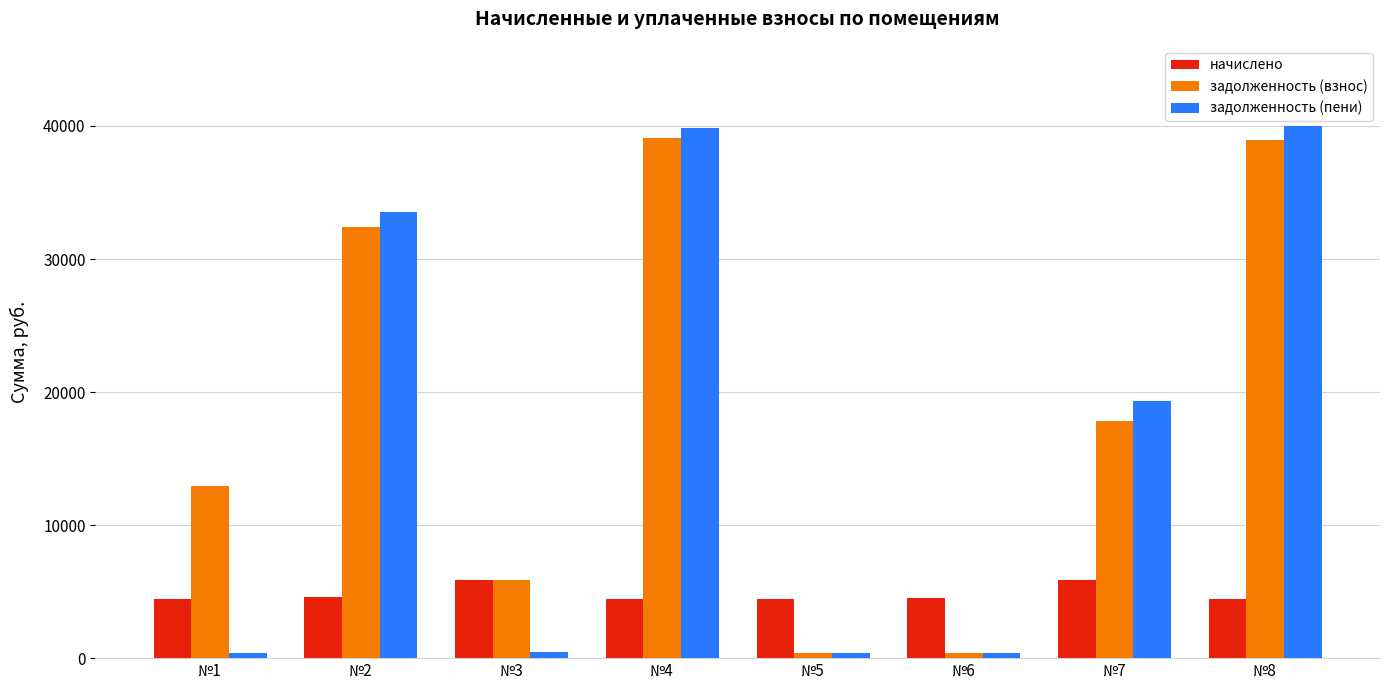

At which label does начислено first exceed 4555?

№2